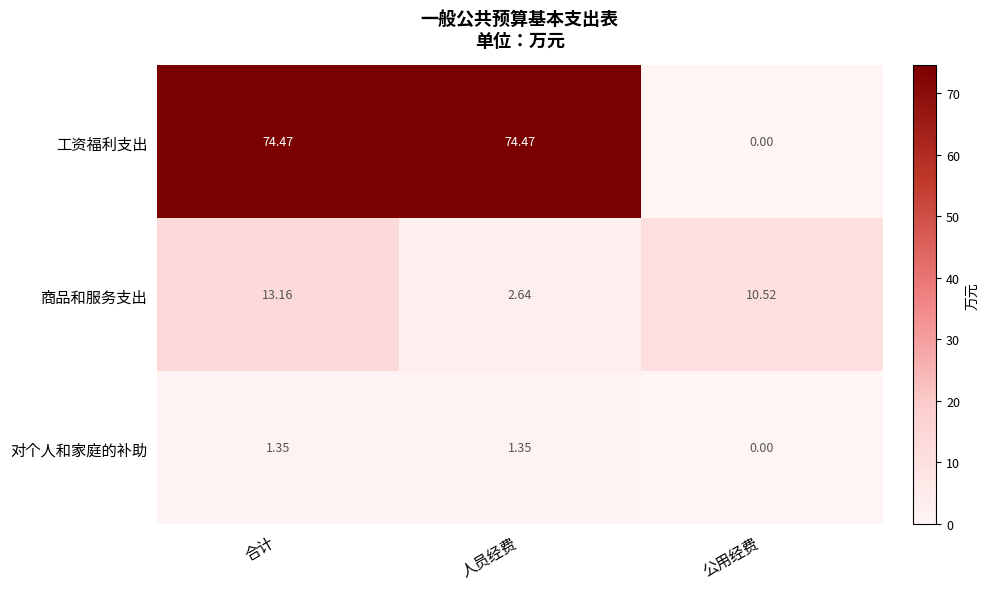

At 合计, list the series in order from largest to smallest.

工资福利支出, 商品和服务支出, 对个人和家庭的补助